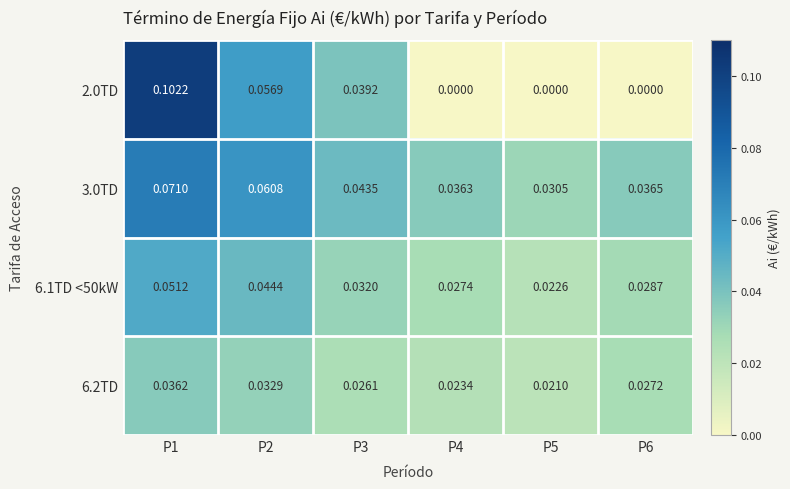

At how many categories does at least one series exceed 0?

6